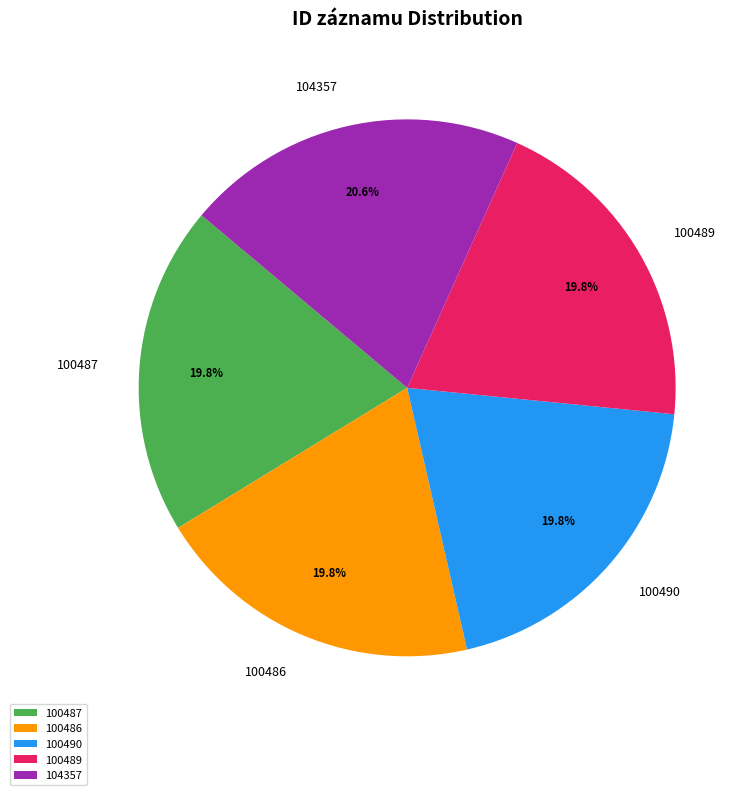

Between 100490 and 104357, which is larger?

104357